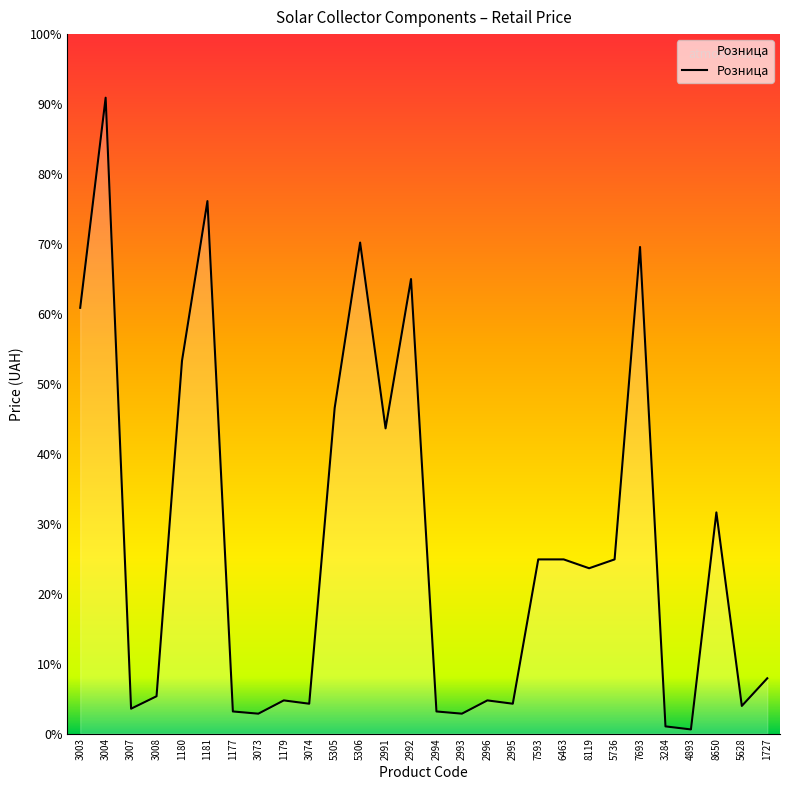

Does the chart display data point markers on the line(s)?

No